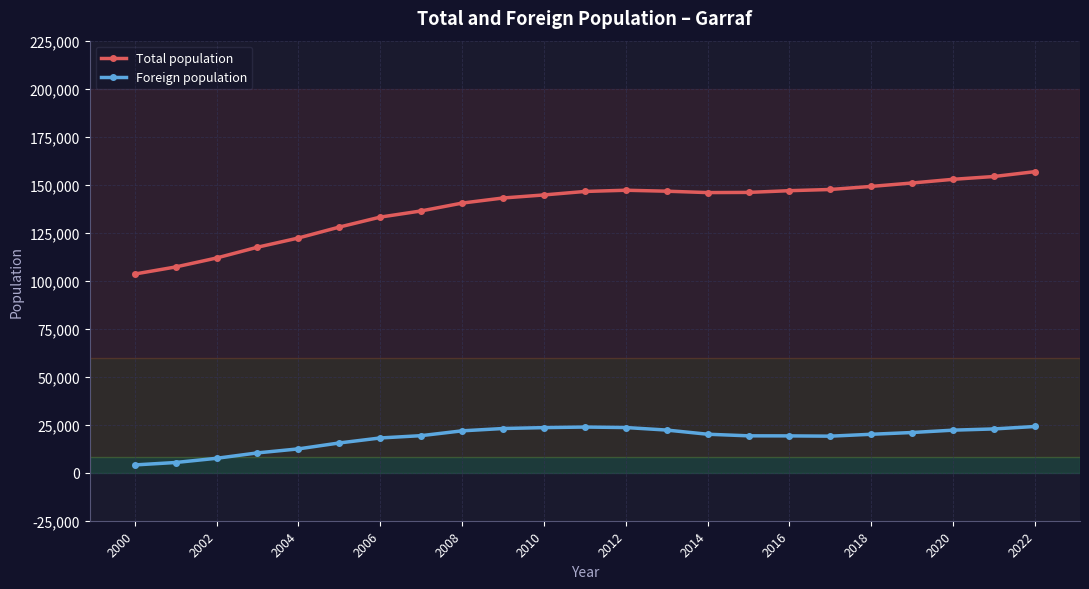

List the series in order of their overall mean, lowest first.

Foreign population, Total population